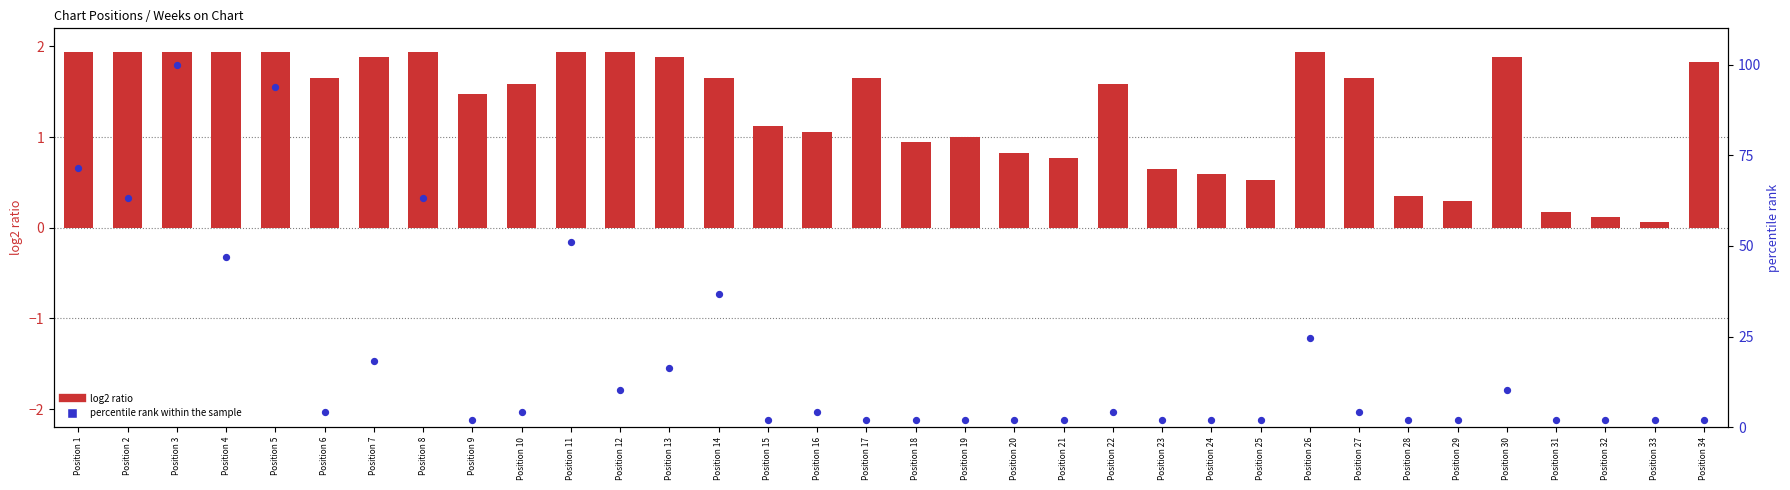

Which series has the widest spread of Y values?

percentile rank within the sample (Weeks on Chart)